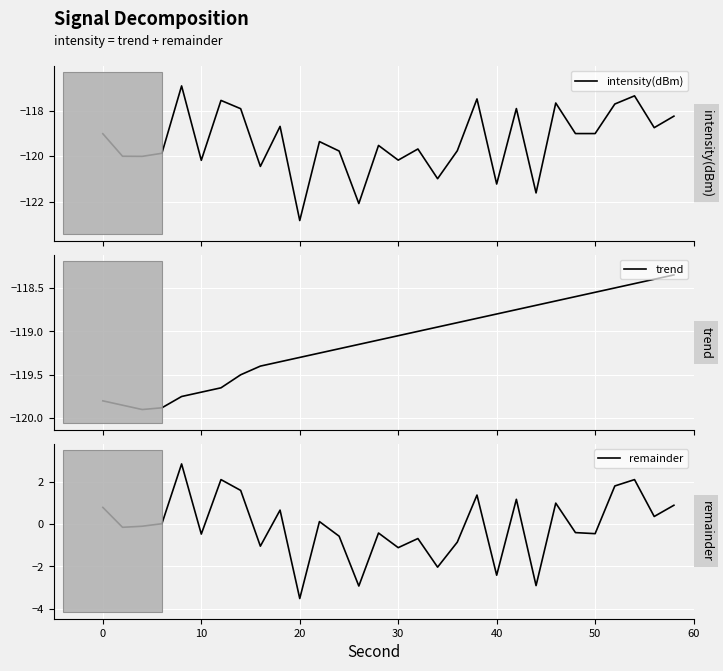

What is the value of the trend point at the 13th from the left?

-119.2